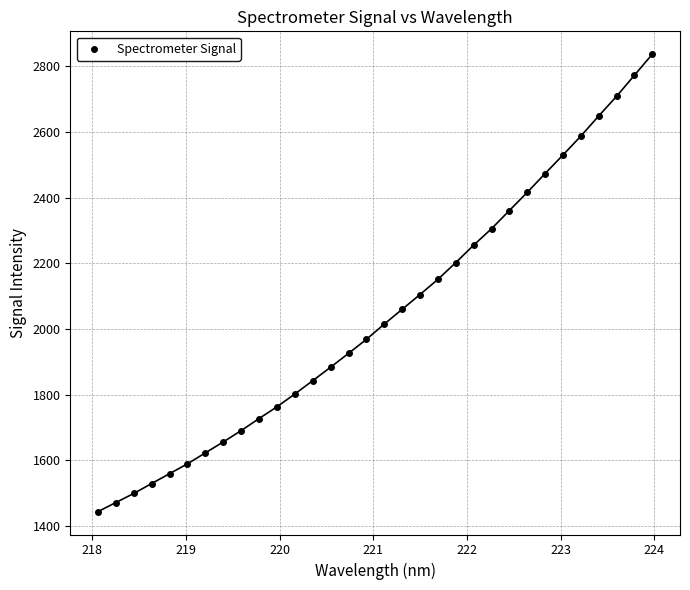

What is the range of X values (max minus min)?

5.9